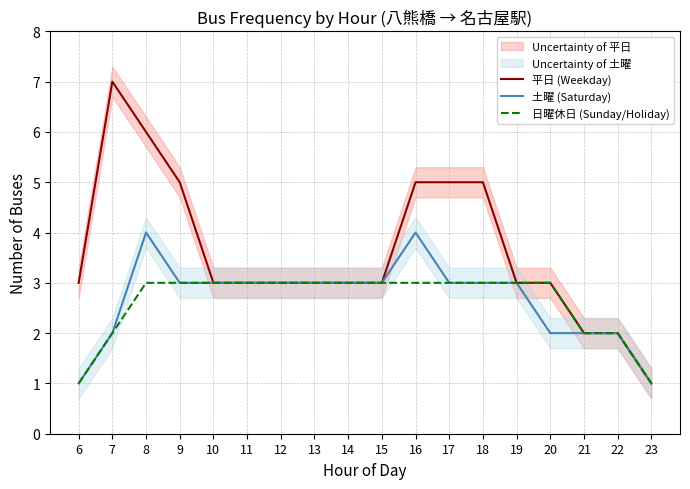

Is the value of 土曜 (Saturday) at 10 greater than the value of 平日 (Weekday) at 13?

No